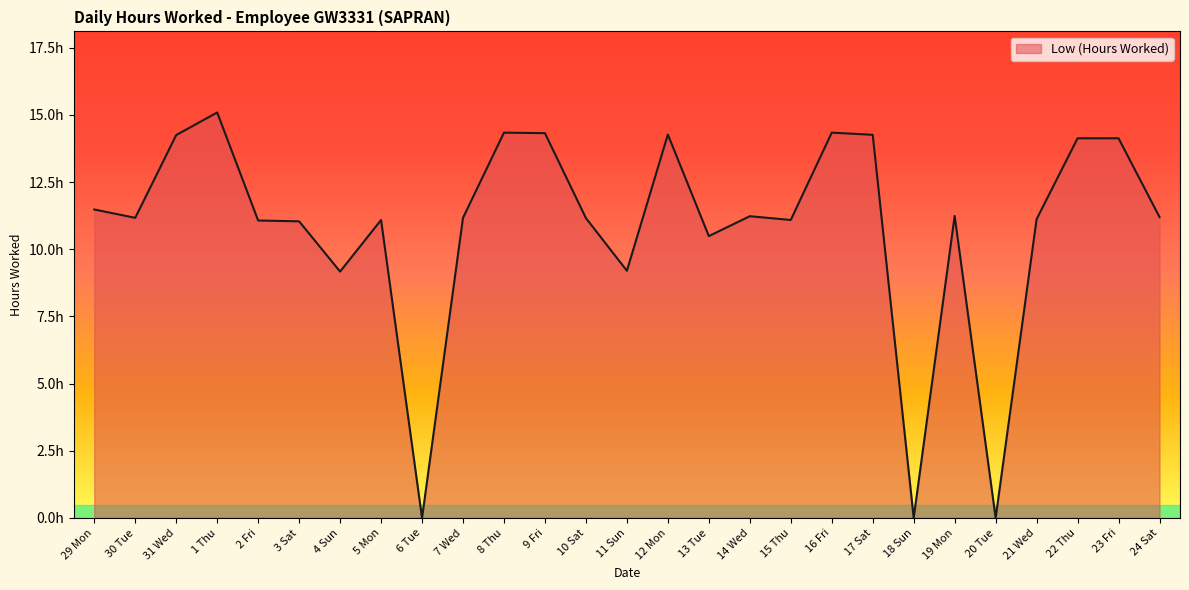

Reading left to right, extract all data points from this chart.

11.5	11.2	14.2	15.1	11.1	11.0	9.2	11.1	0.0	11.2	14.3	14.3	11.2	9.2	14.3	10.5	11.2	11.1	14.3	14.3	0.0	11.2	0.0	11.1	14.1	14.1	11.2